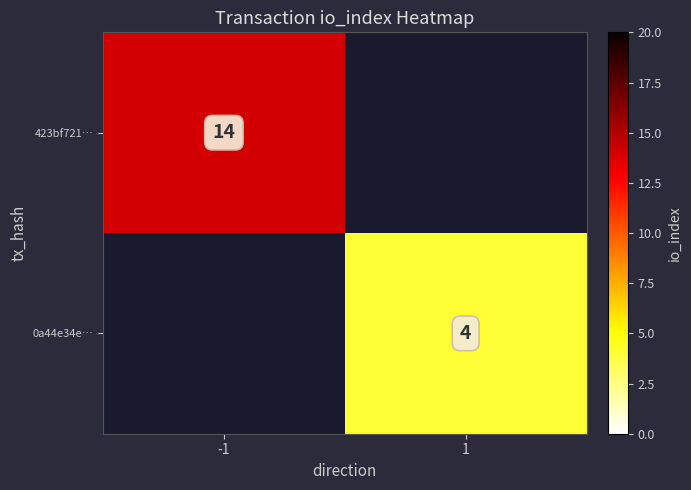

True or false: 423bf721… has a value of 10 at -1.

False